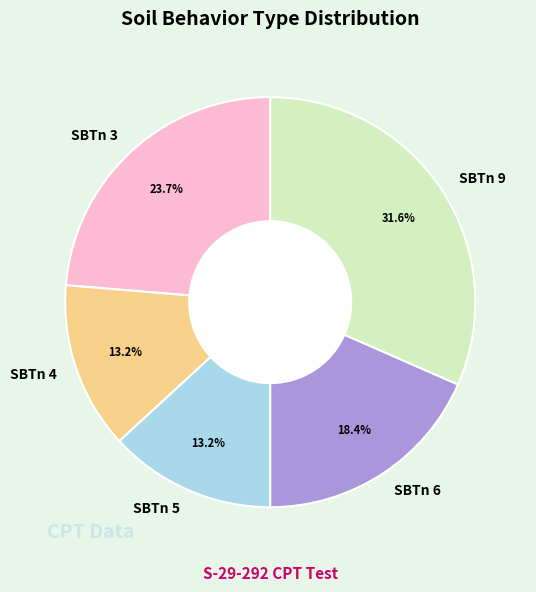

Is the sum of SBTn 4 and SBTn 3 greater than half?

No